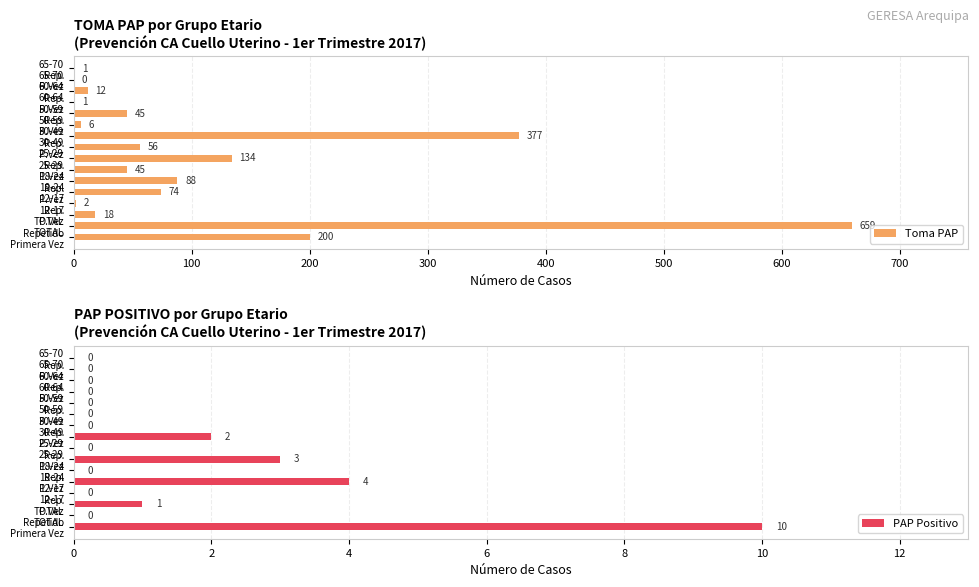

What is the sum of all Toma PAP values?

1718